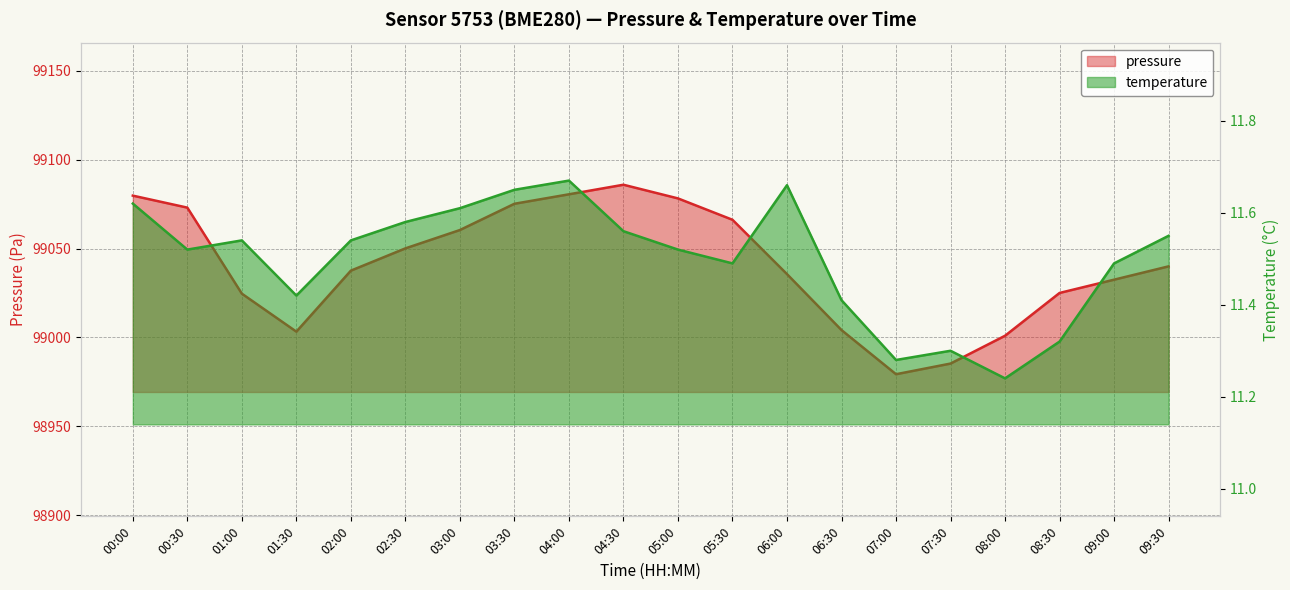

How many lines are shown in the chart?

2